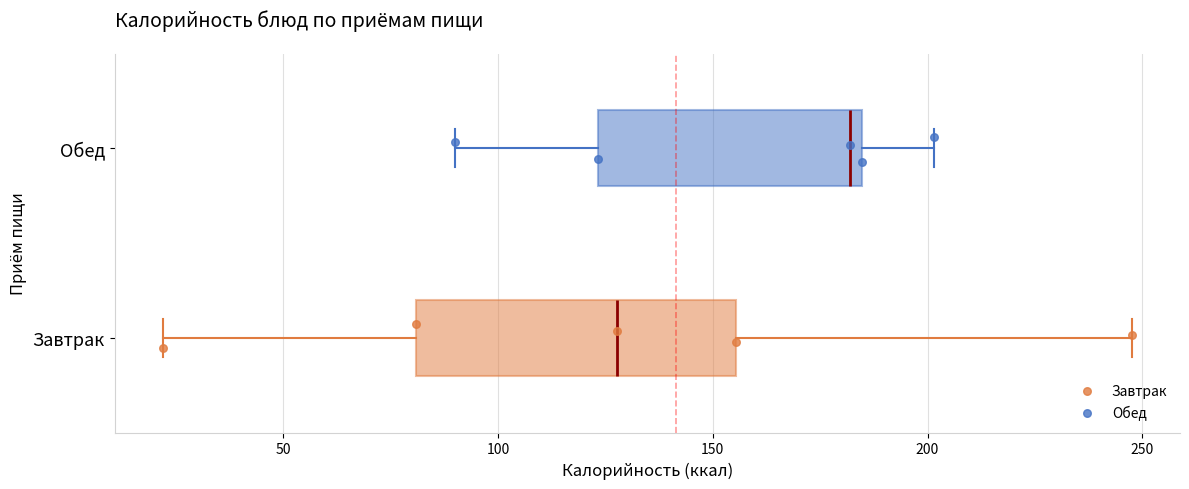

Which box has the furthest to the left median line?

Завтрак